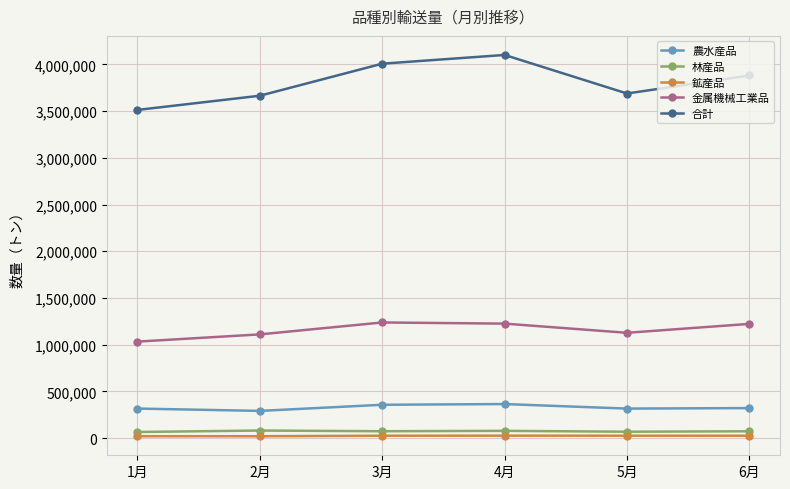

What are all the series names shown in the legend?

農水産品, 林産品, 鉱産品, 金属機械工業品, 合計